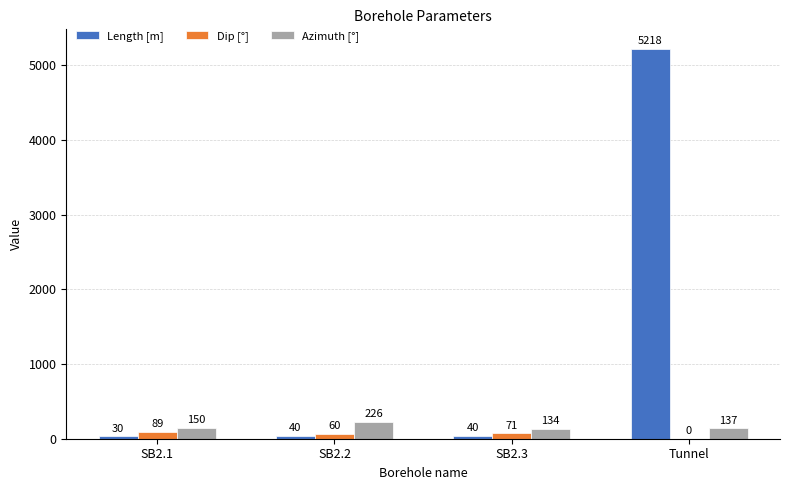

Which label corresponds to the largest value in the chart?

Tunnel